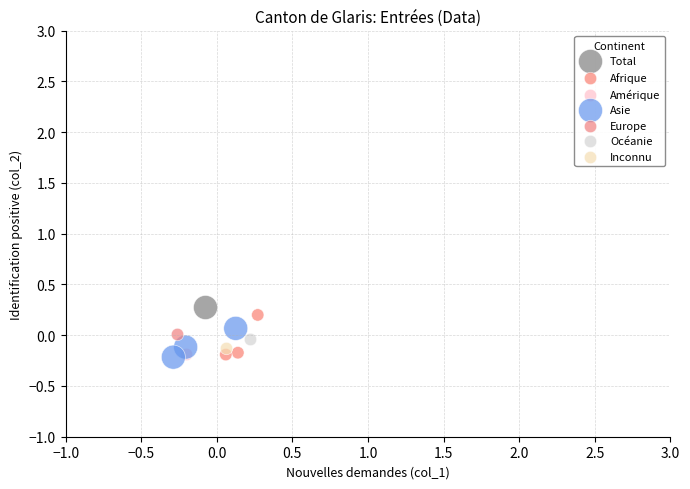

What are all the series names shown in the legend?

Total, Afrique, Amérique, Asie, Europe, Océanie, Inconnu